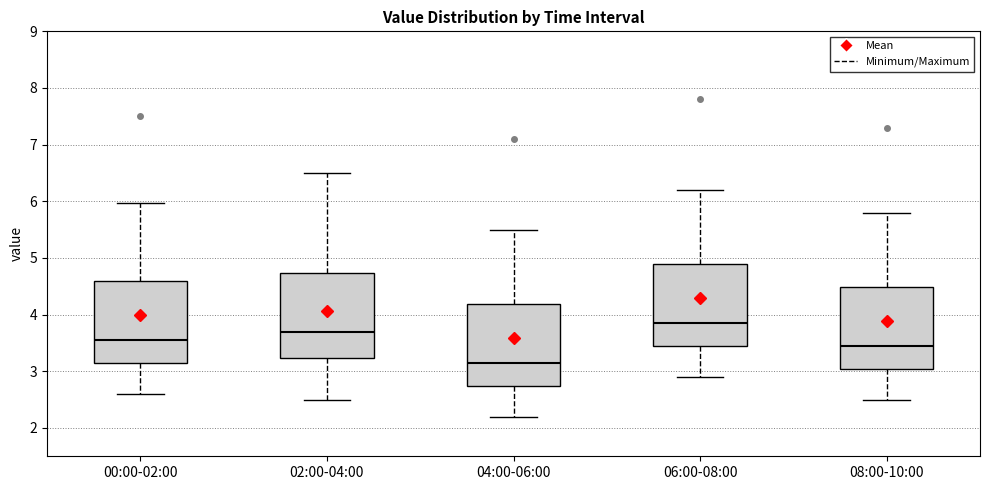

Reading left to right, read every box against the y-axis: the position of its median line, the range the box covers, and the ends of its whiskers. The values are not printed on the chart, so give them approximately, as read against the axis.

00:00-02:00: median 3.6, box 3.1 to 4.6, whiskers 2.6 to 6.0
02:00-04:00: median 3.7, box 3.2 to 4.7, whiskers 2.5 to 6.5
04:00-06:00: median 3.2, box 2.7 to 4.2, whiskers 2.2 to 5.5
06:00-08:00: median 3.9, box 3.4 to 4.9, whiskers 2.9 to 6.2
08:00-10:00: median 3.5, box 3.0 to 4.5, whiskers 2.5 to 5.8